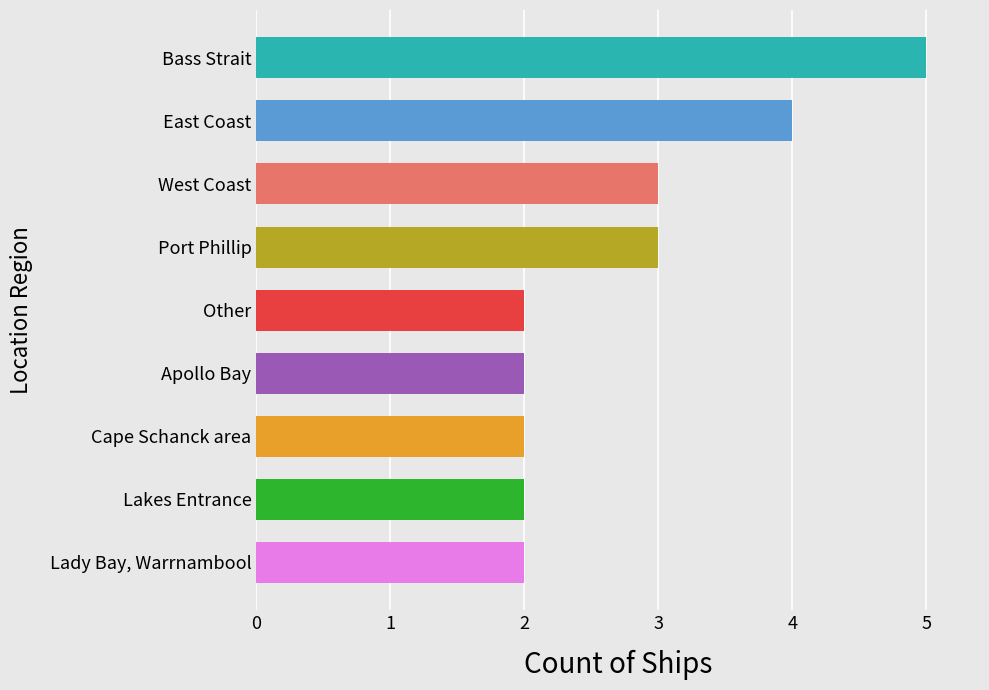

What is the minimum value shown in the chart?

2